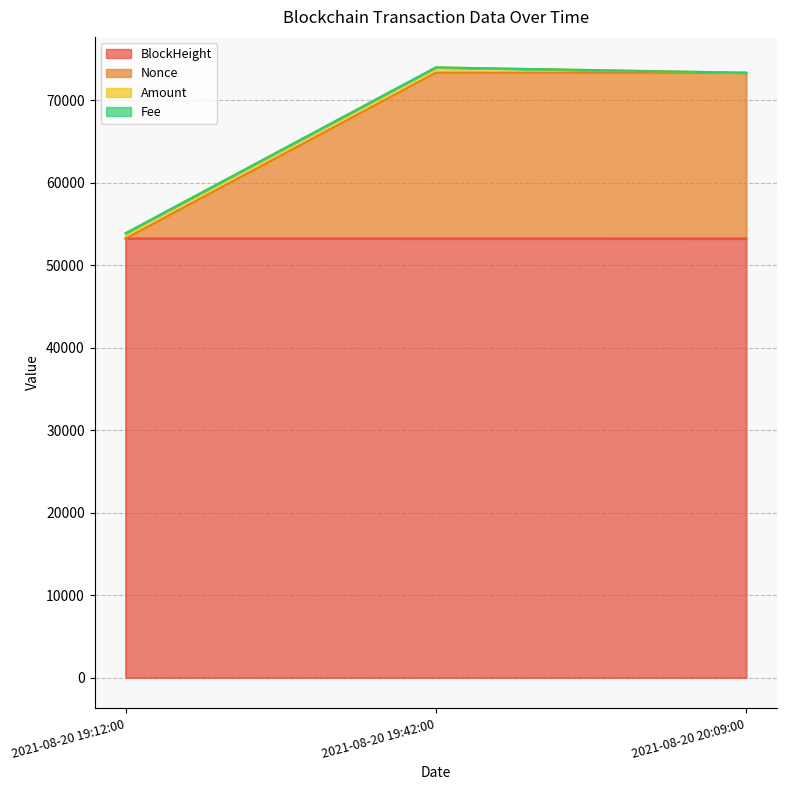

Where is BlockHeight nearest to the value 53223?

2021-08-20 19:42:00